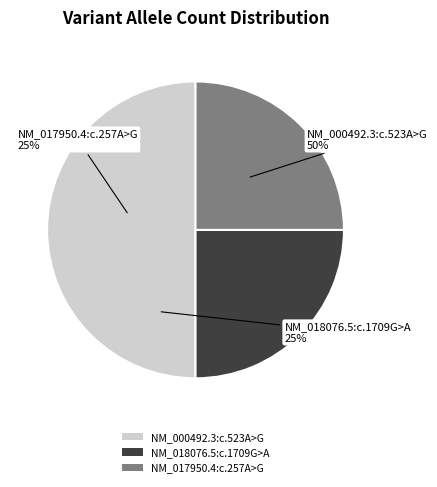

Does NM_017950.4:c.257A>G represent more than half of the total?

No